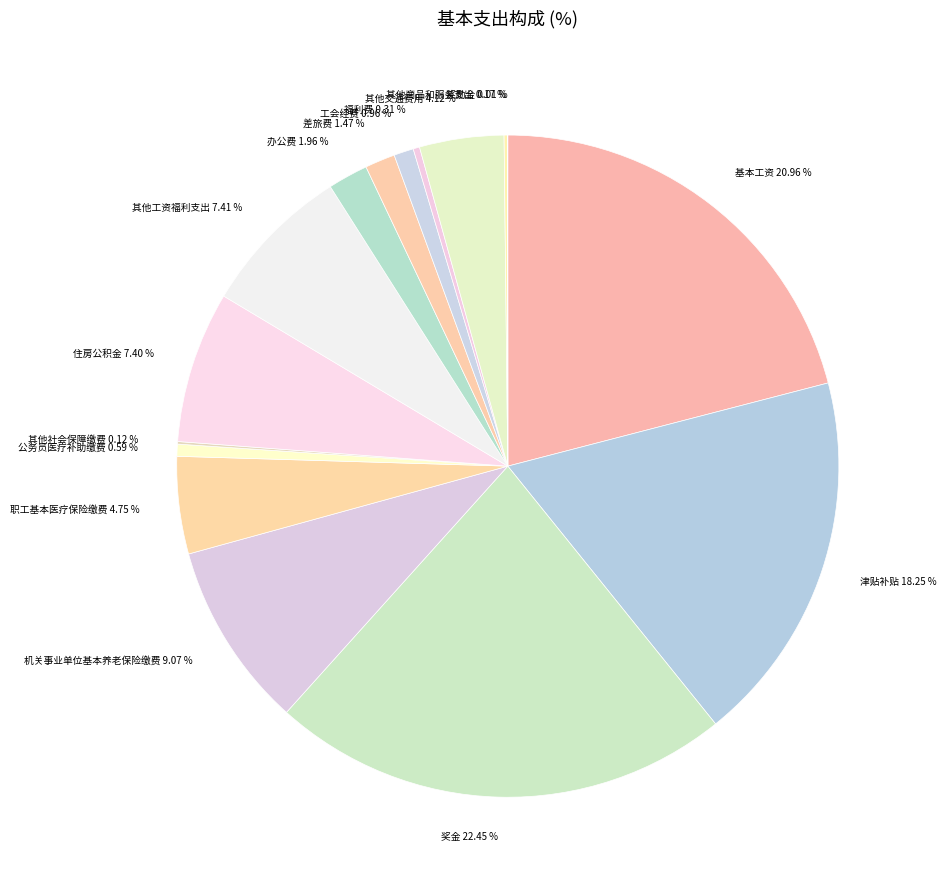

Is there a majority slice in this chart?

No